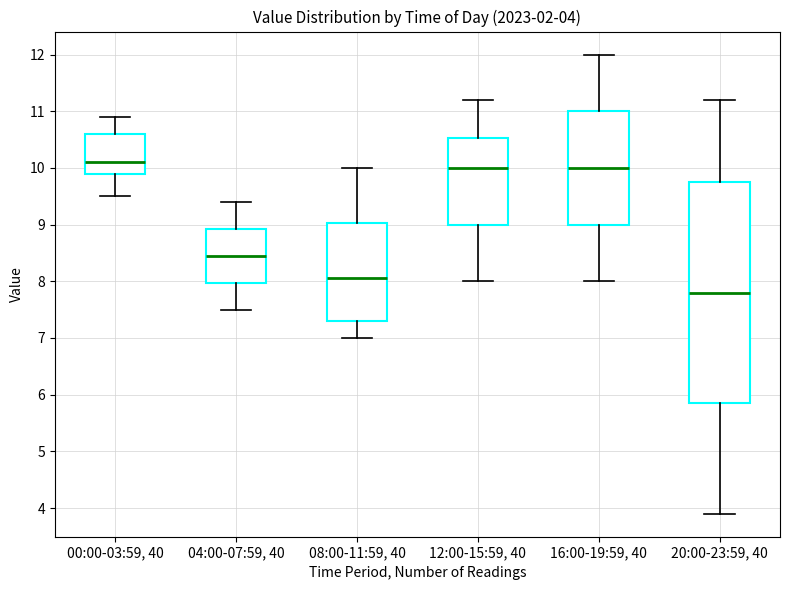

Which box has the lowest median line?

20:00-23:59, 40